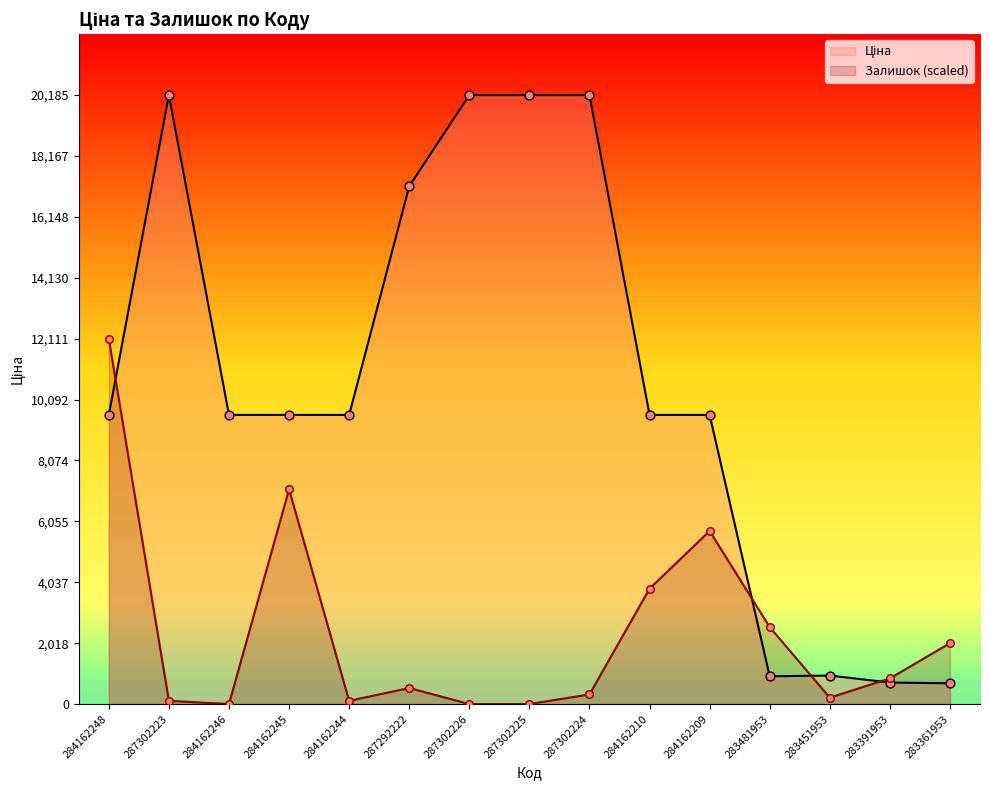

At which category is the sum across all series the highest?

284162248